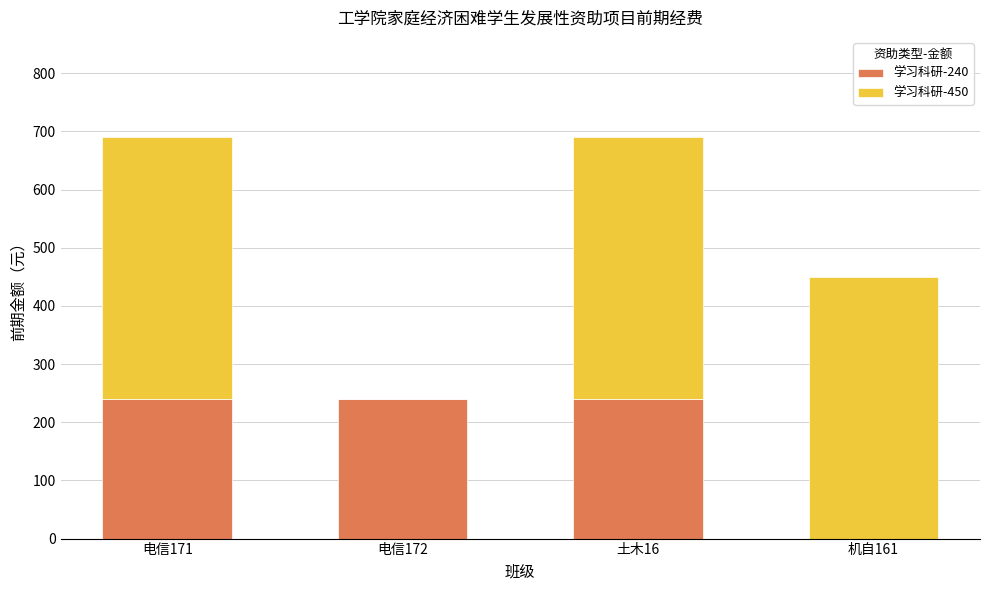

What are all the series names shown in the legend?

学习科研-240, 学习科研-450